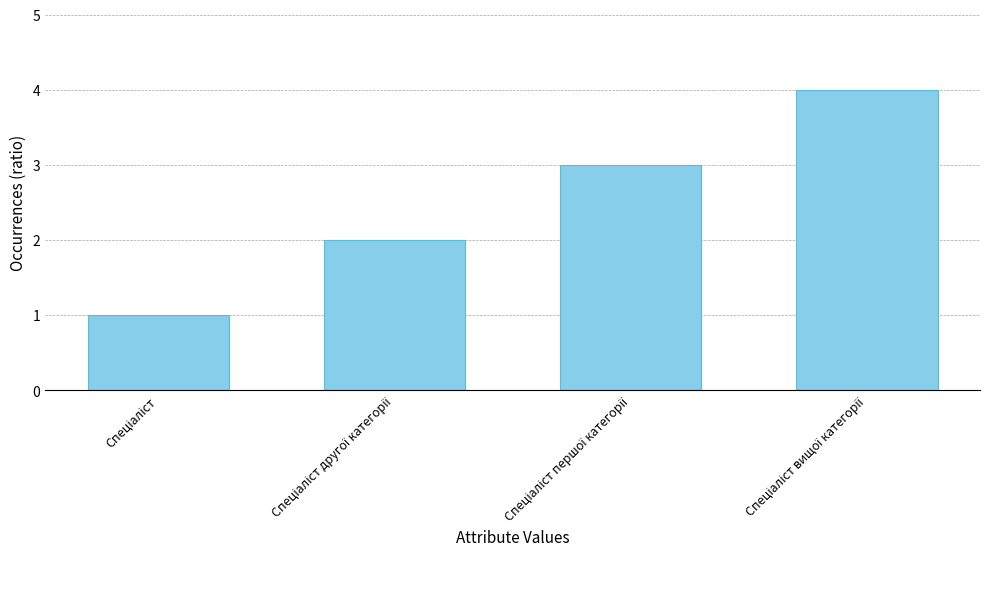

What is the sum of all values?

10